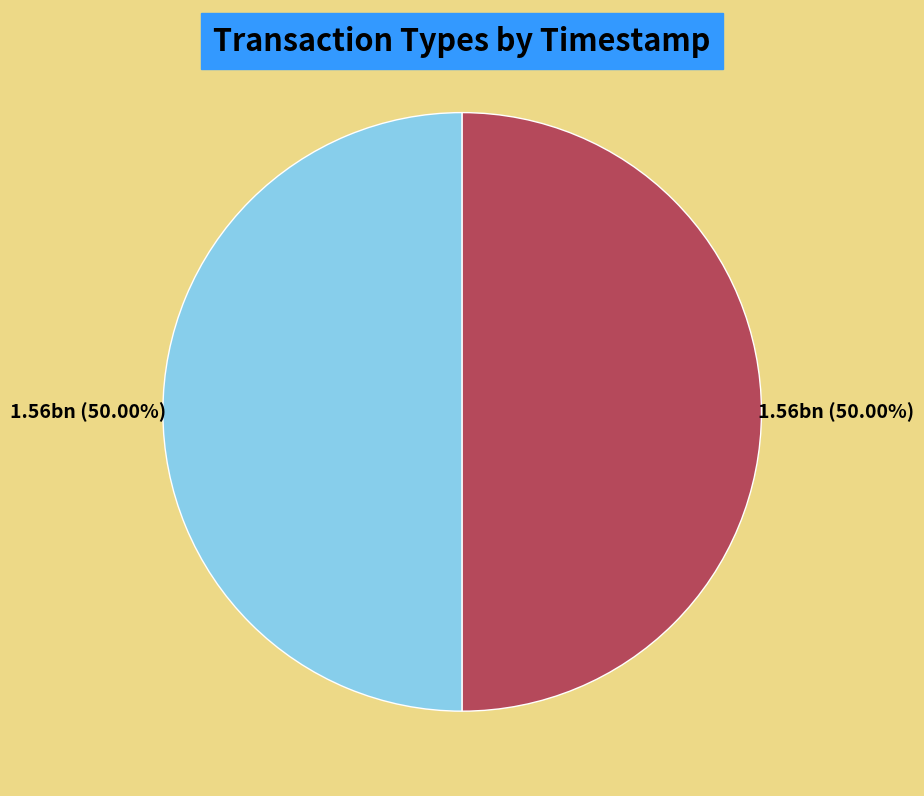

Approximately how many times larger is the value at Vote compared to Regular?

1.0